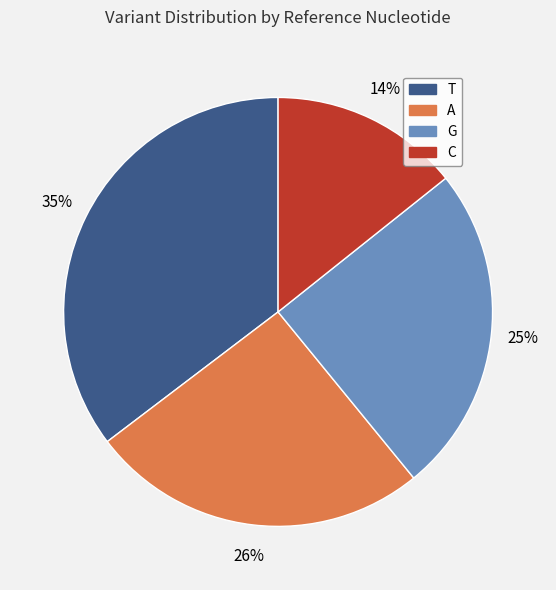

Do C and A together represent more than half of the pie?

No